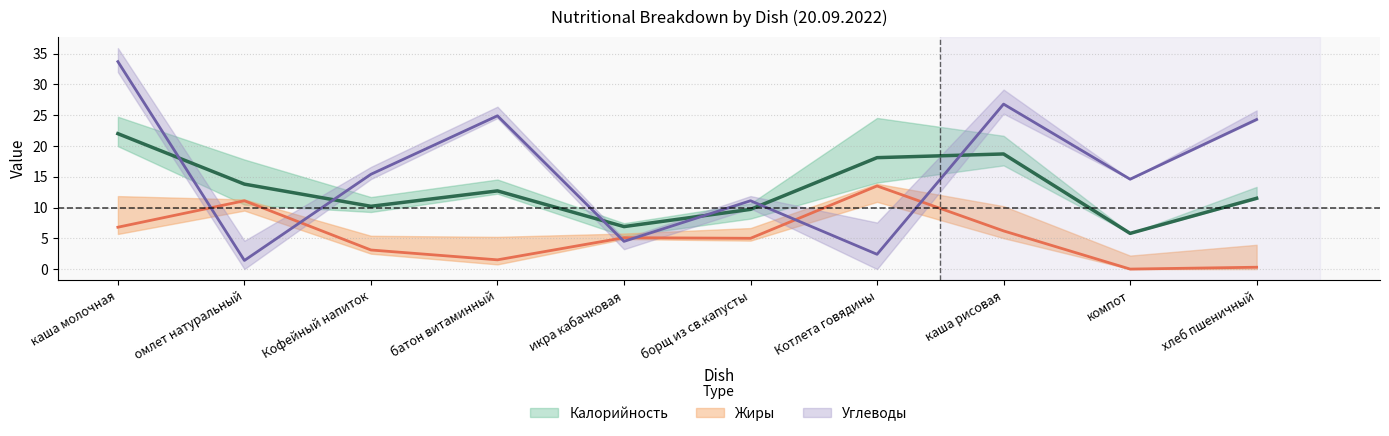

What is the label of the 4th point from the left?

батон витаминный